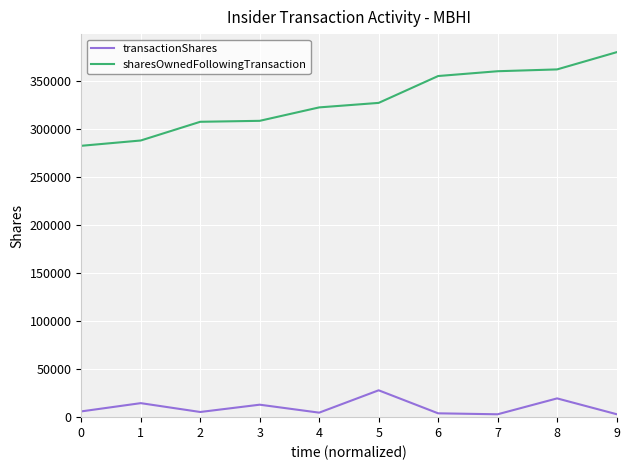

Which series has the widest spread of values?

sharesOwnedFollowingTransaction